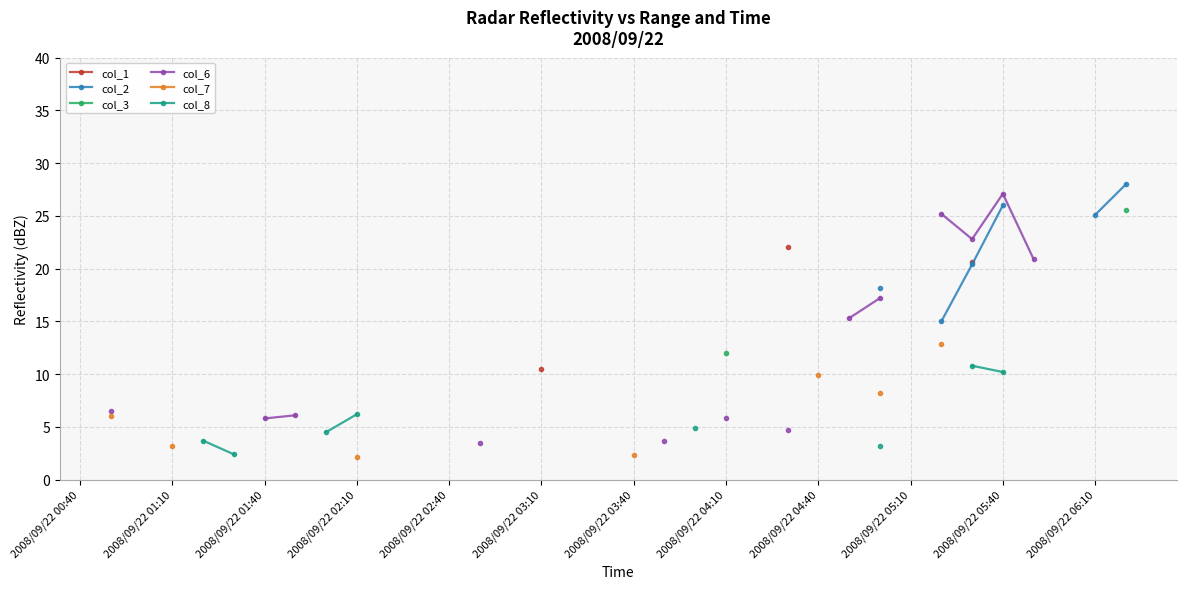

How many col_6 values are between 6 and 15?

2